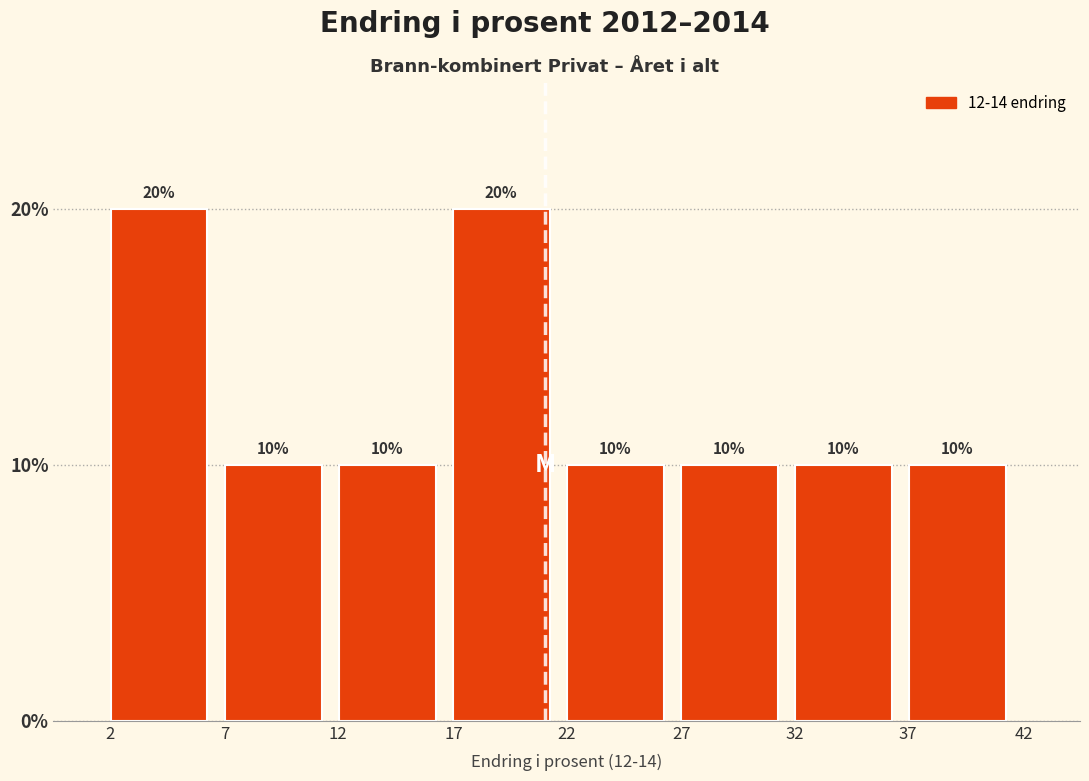

Reading right to left, transcribe all the data shown in this chart.

10	10	10	10	20	10	10	20